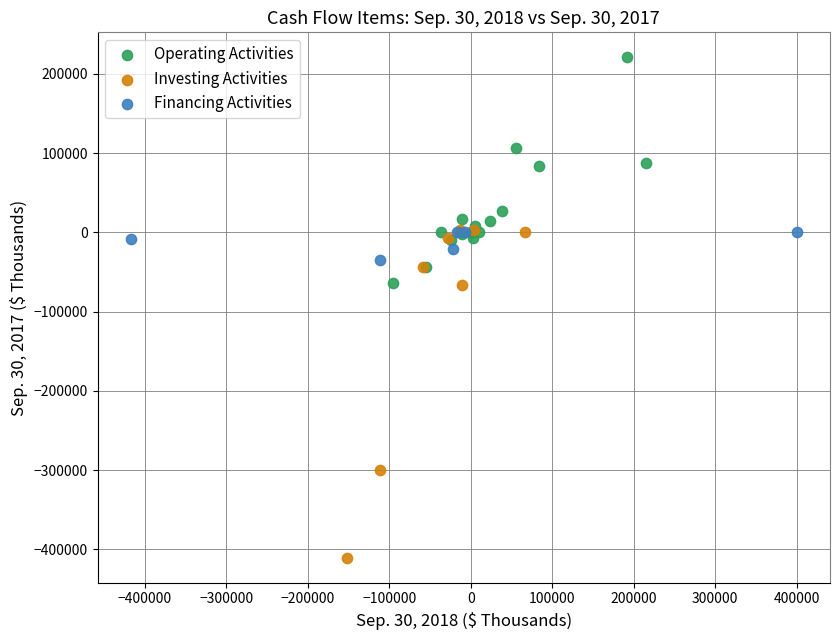

Which series contains the lowest Y value?

Investing Activities